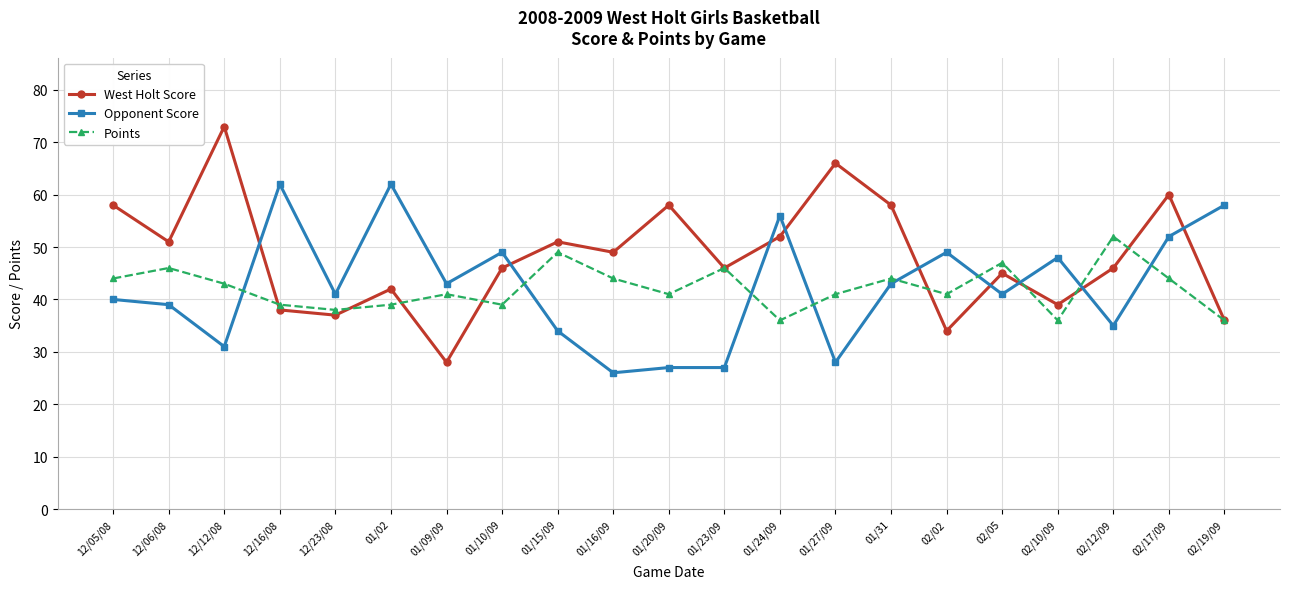

Is this an area chart (filled region under the line)?

No